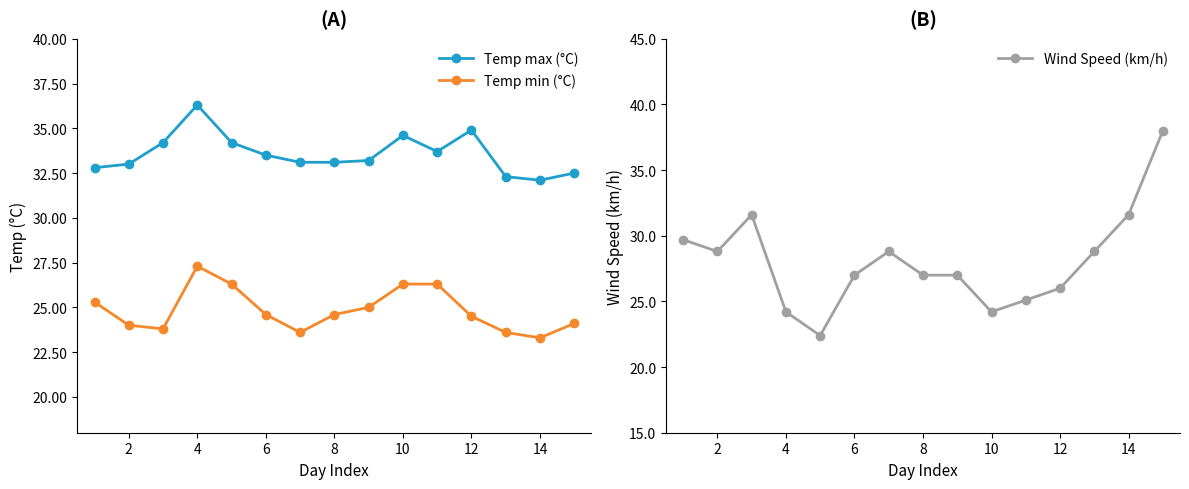

True or false: Wind Speed (km/h) has more than 1 interior local peaks.

True